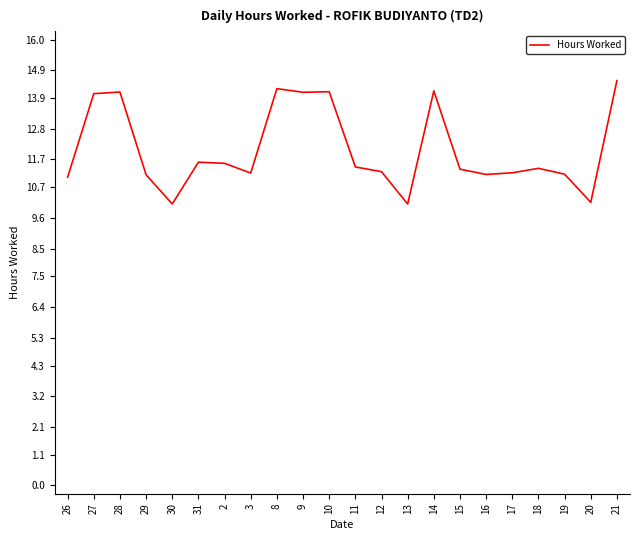

How many series are shown in this chart?

1